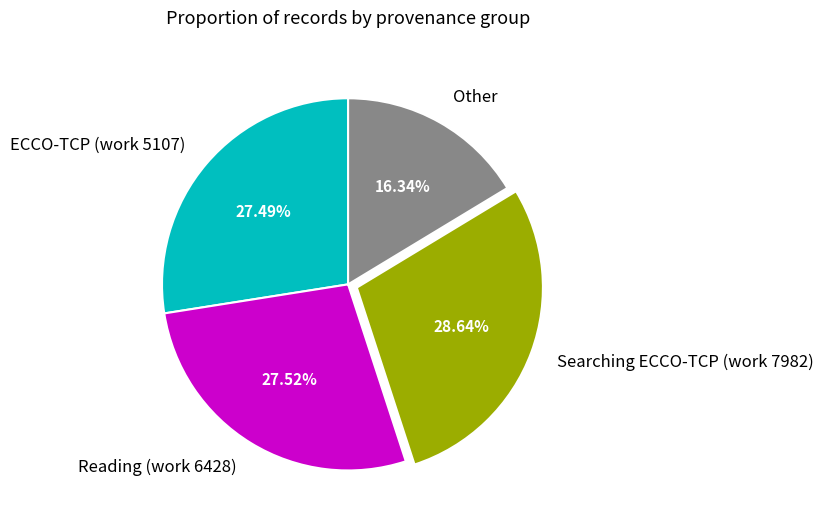

Is Other the majority of the pie?

No